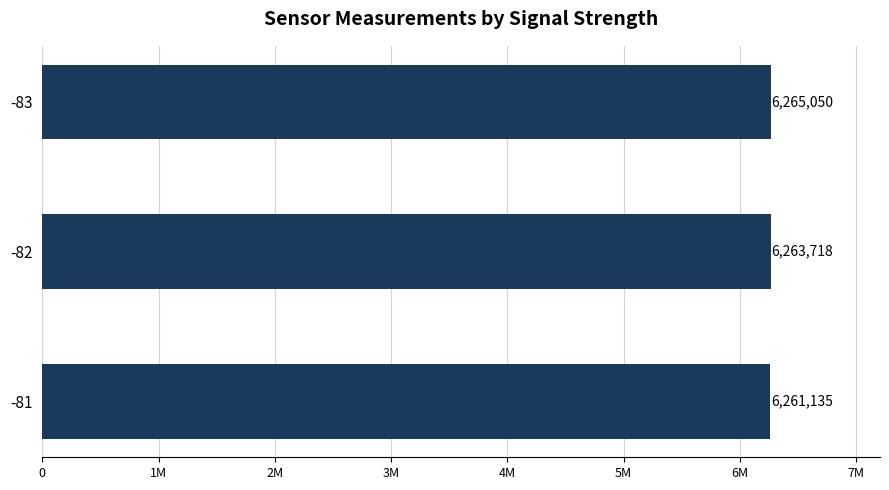

Are the bars horizontal?

Yes